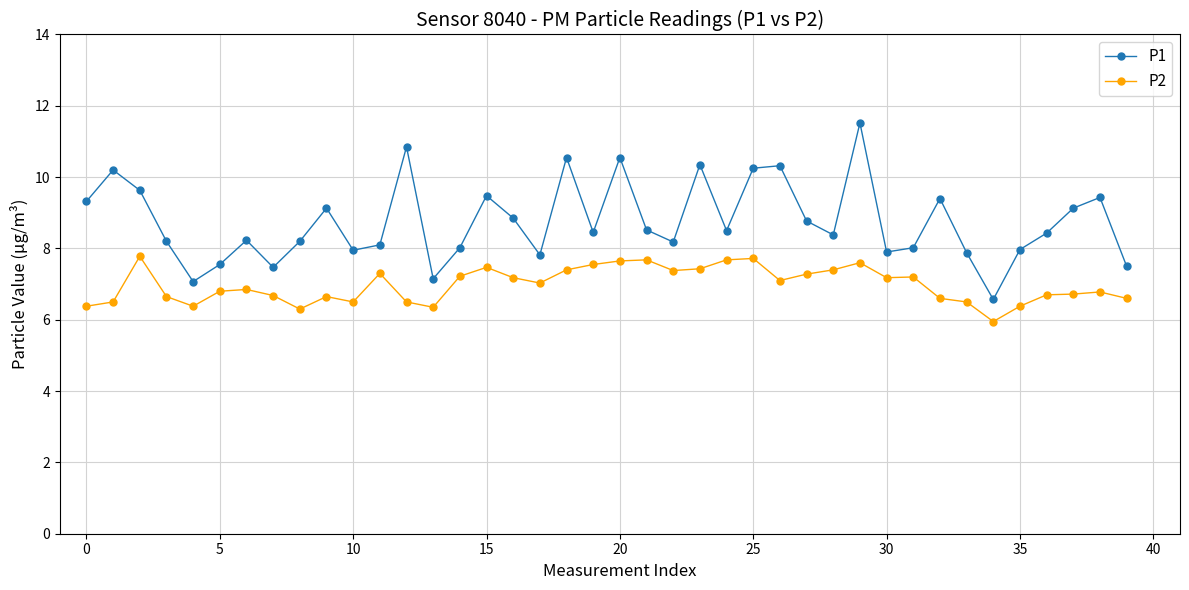

Which series has the largest total across all categories?

P1